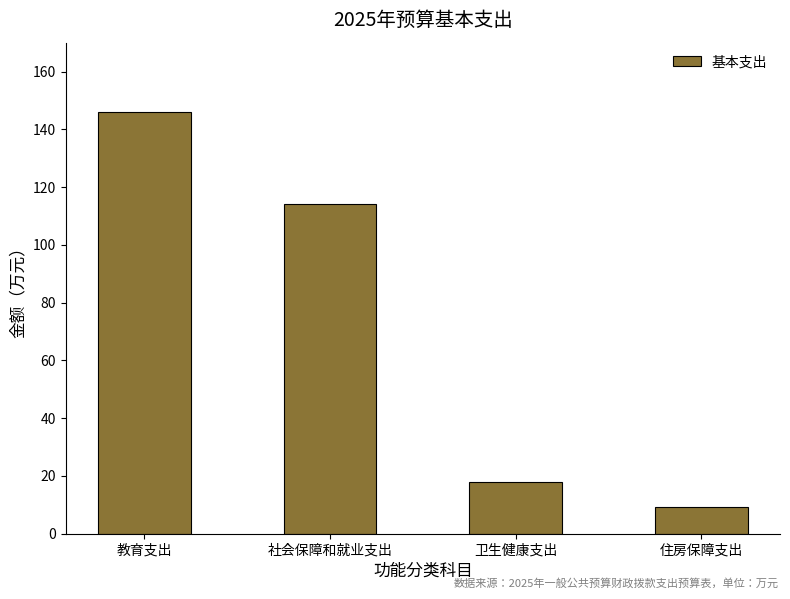

The value at 教育支出 is 146.0. True or false?

True